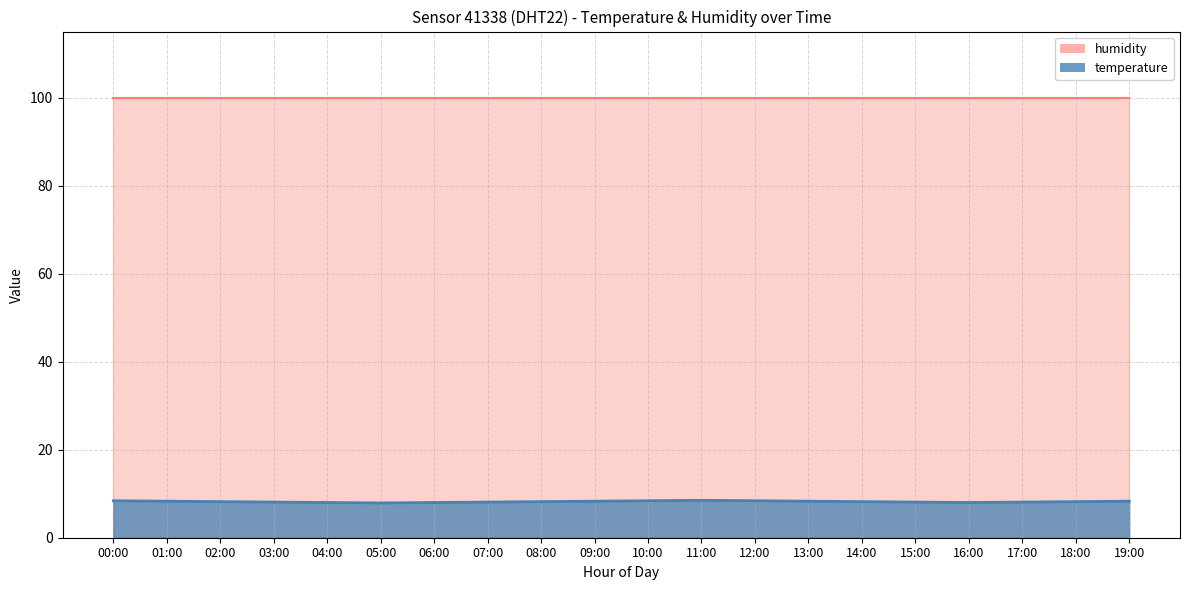

Does the chart display data point markers on the line(s)?

No